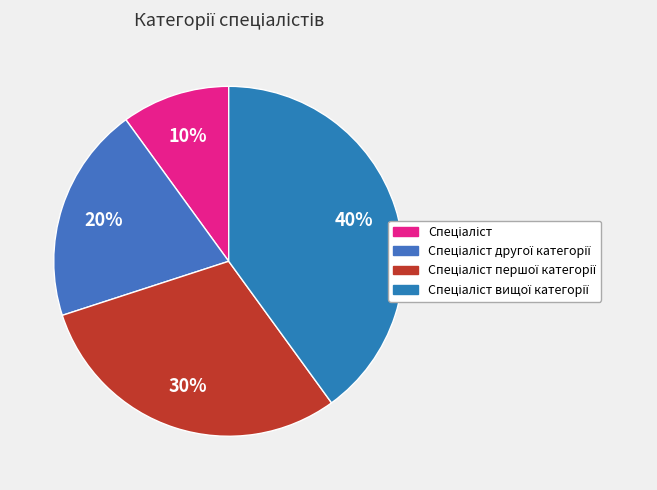

Combined, what portion of the pie is Спеціаліст другої категорії and Спеціаліст вищої категорії?

60.0%